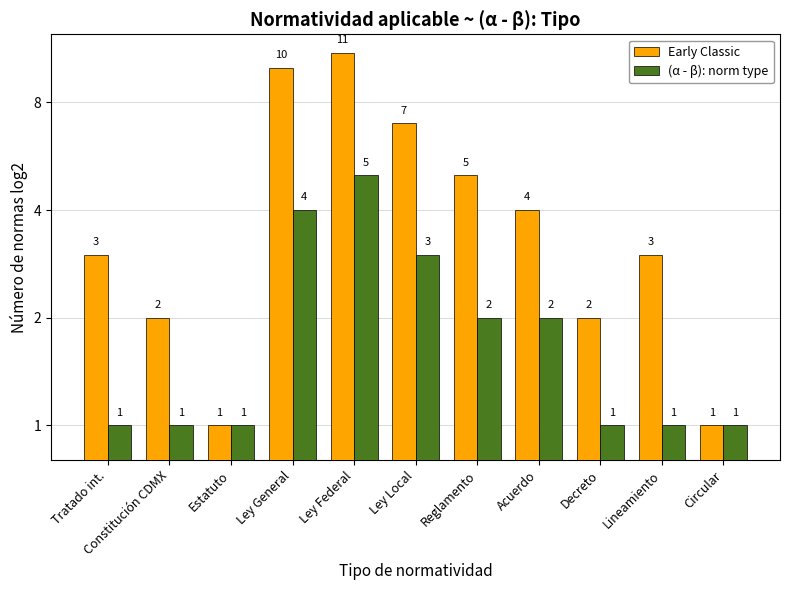

What is the label of the 11th bar from the left?

Circular